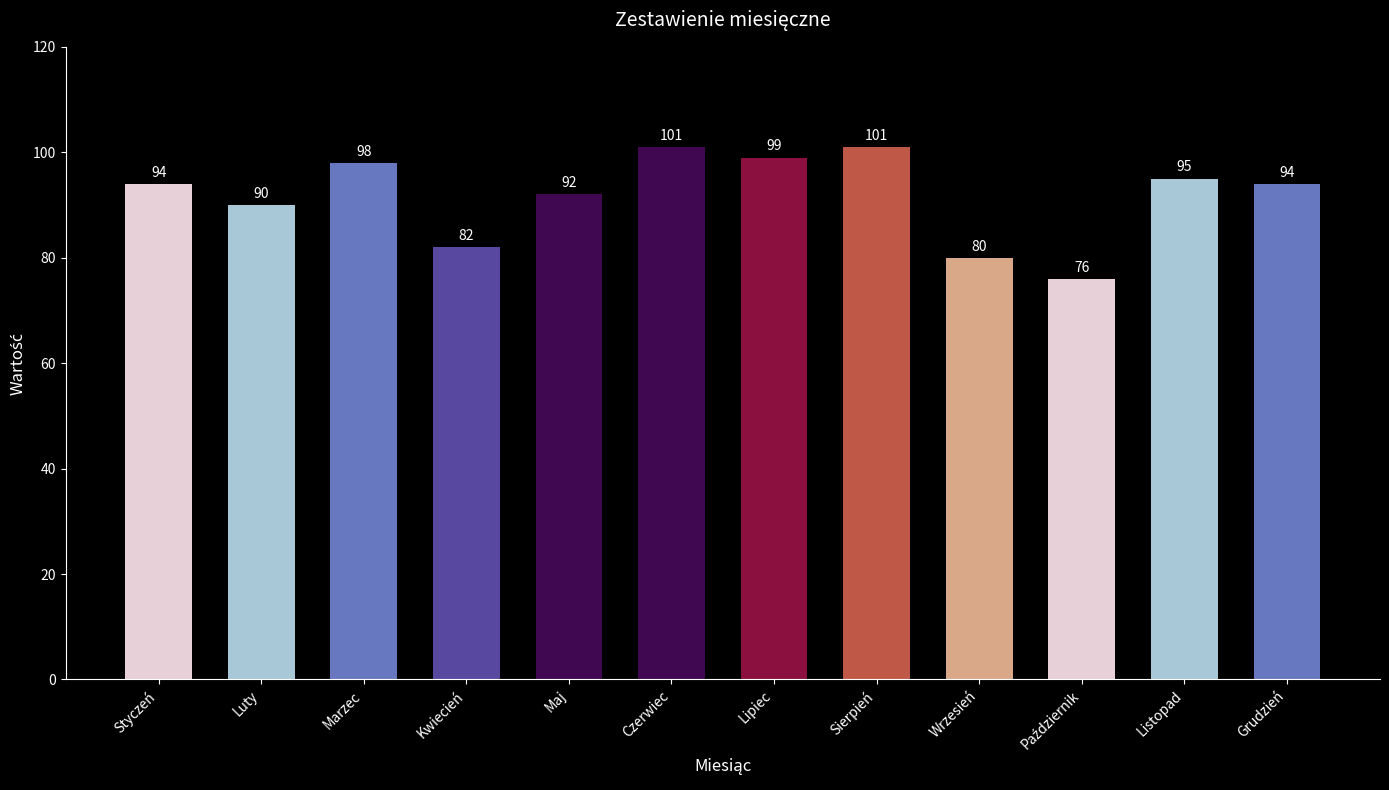

Reading left to right, extract all data points from this chart.

94	90	98	82	92	101	99	101	80	76	95	94